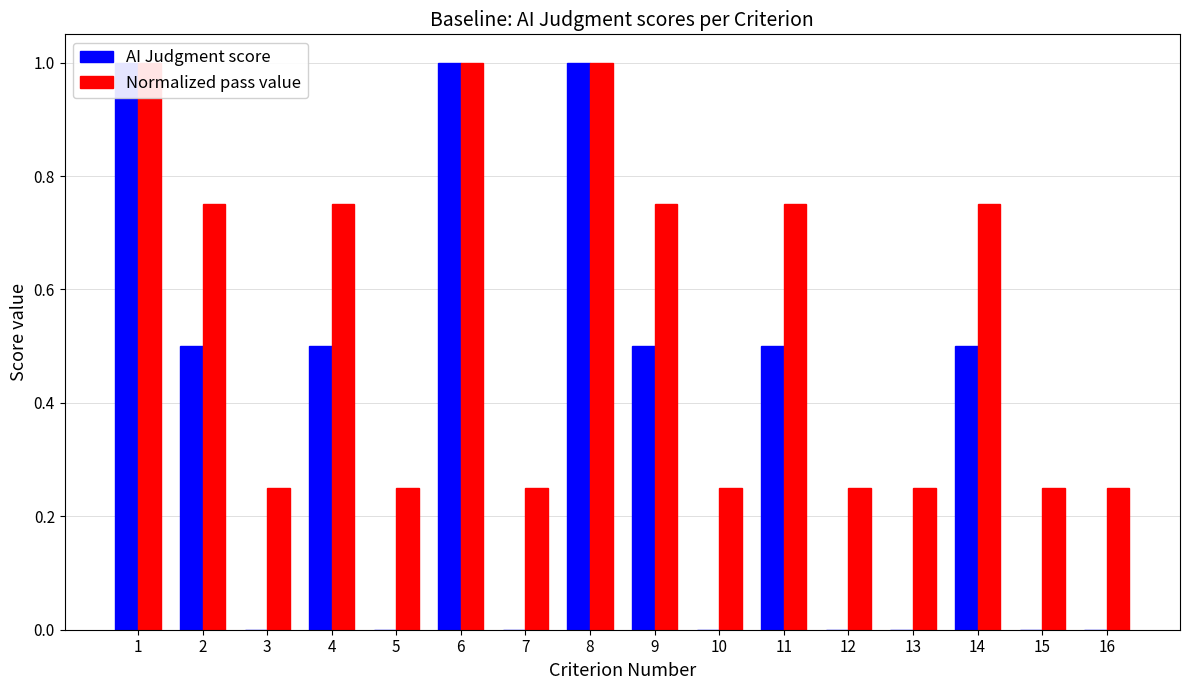

True or false: Normalized pass value has a value of 0.8 at 14.

True